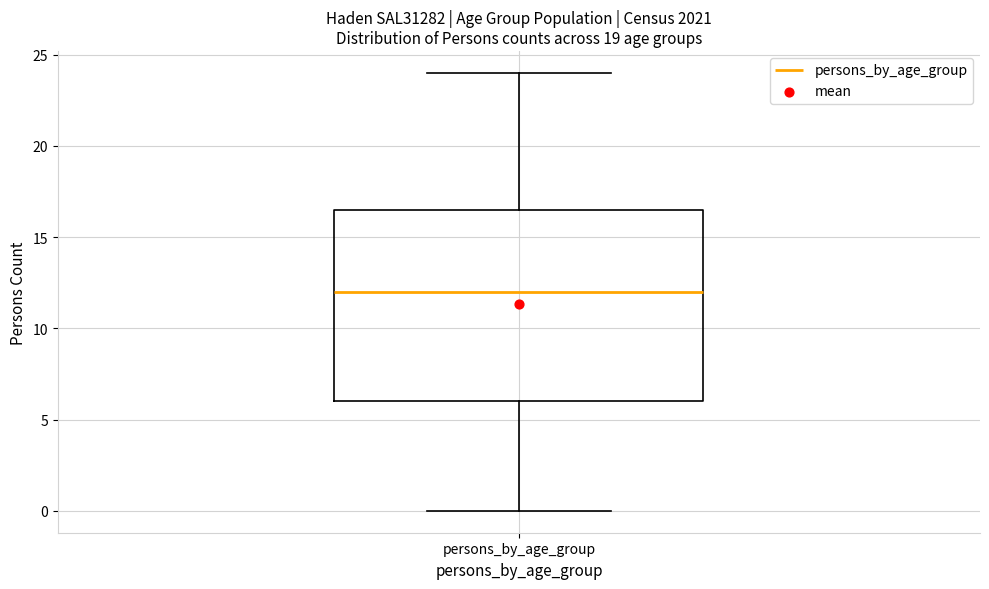

Read this box plot against the y-axis: the position of the median line, the range covered by the box, and the ends of both whiskers. The values are not printed on the chart, so give them approximately, as read against the axis.

median 12.0, box 6.0 to 16.5, whiskers 0.0 to 24.0